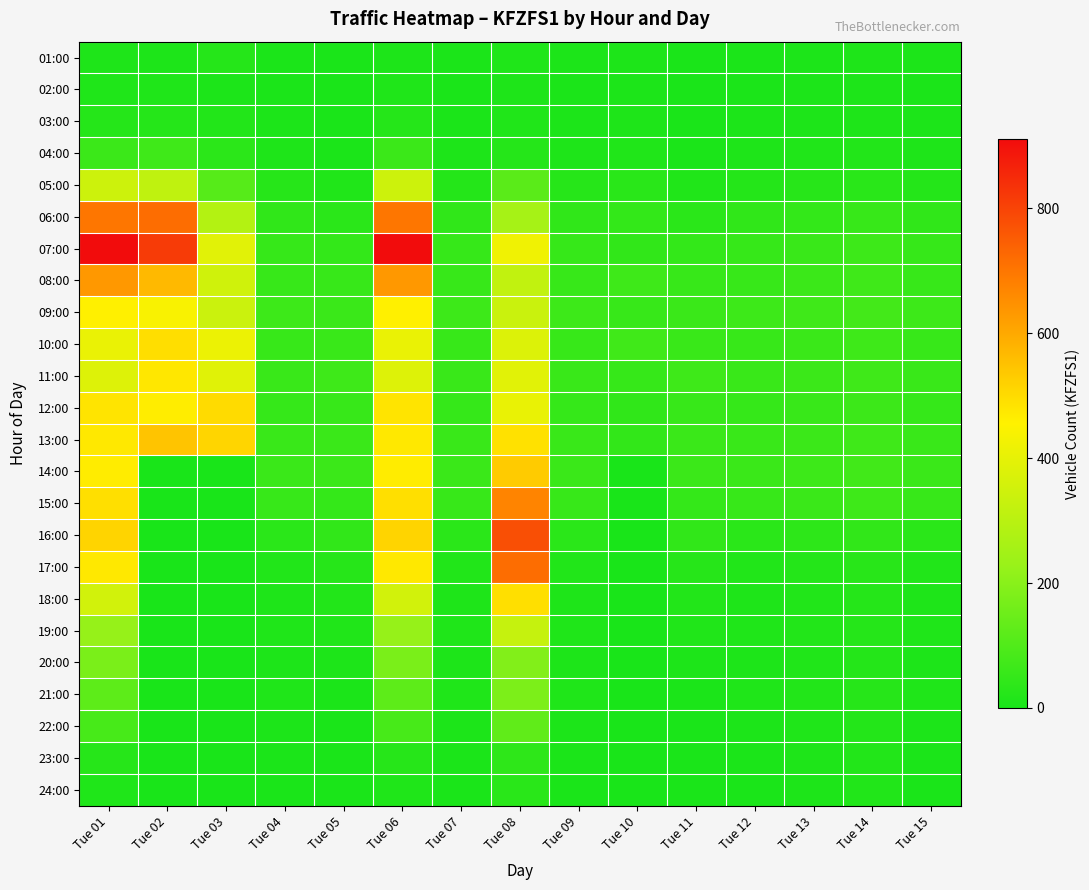

Reading left to right, what are all the values shown in this chart?

01:00: Tue 01=10	Tue 02=8	Tue 03=22	Tue 04=5	Tue 05=3	Tue 06=8	Tue 07=4	Tue 08=12	Tue 09=6	Tue 10=8	Tue 11=3	Tue 12=5	Tue 13=7	Tue 14=9	Tue 15=6
02:00: Tue 01=11	Tue 02=11	Tue 03=6	Tue 04=4	Tue 05=2	Tue 06=11	Tue 07=3	Tue 08=9	Tue 09=5	Tue 10=7	Tue 11=2	Tue 12=4	Tue 13=6	Tue 14=8	Tue 15=5
03:00: Tue 01=22	Tue 02=22	Tue 03=16	Tue 04=6	Tue 05=3	Tue 06=22	Tue 07=5	Tue 08=14	Tue 09=7	Tue 10=9	Tue 11=3	Tue 12=6	Tue 13=8	Tue 14=10	Tue 15=7
04:00: Tue 01=62	Tue 02=68	Tue 03=33	Tue 04=10	Tue 05=5	Tue 06=62	Tue 07=8	Tue 08=22	Tue 09=10	Tue 10=14	Tue 11=5	Tue 12=10	Tue 13=13	Tue 14=16	Tue 15=10
05:00: Tue 01=342	Tue 02=313	Tue 03=110	Tue 04=24	Tue 05=13	Tue 06=342	Tue 07=21	Tue 08=116	Tue 09=24	Tue 10=30	Tue 11=13	Tue 12=21	Tue 13=26	Tue 14=30	Tue 15=21
06:00: Tue 01=699	Tue 02=718	Tue 03=287	Tue 04=42	Tue 05=31	Tue 06=699	Tue 07=42	Tue 08=259	Tue 09=42	Tue 10=47	Tue 11=31	Tue 12=42	Tue 13=47	Tue 14=54	Tue 15=42
07:00: Tue 01=910	Tue 02=816	Tue 03=391	Tue 04=53	Tue 05=47	Tue 06=910	Tue 07=53	Tue 08=422	Tue 09=53	Tue 10=44	Tue 11=47	Tue 12=53	Tue 13=58	Tue 14=65	Tue 15=53
08:00: Tue 01=632	Tue 02=567	Tue 03=349	Tue 04=55	Tue 05=54	Tue 06=632	Tue 07=55	Tue 08=318	Tue 09=55	Tue 10=67	Tue 11=54	Tue 12=55	Tue 13=62	Tue 14=69	Tue 15=55
09:00: Tue 01=458	Tue 02=444	Tue 03=339	Tue 04=64	Tue 05=60	Tue 06=458	Tue 07=64	Tue 08=337	Tue 09=64	Tue 10=54	Tue 11=60	Tue 12=64	Tue 13=69	Tue 14=76	Tue 15=64
10:00: Tue 01=409	Tue 02=493	Tue 03=414	Tue 04=54	Tue 05=58	Tue 06=409	Tue 07=54	Tue 08=378	Tue 09=54	Tue 10=70	Tue 11=58	Tue 12=54	Tue 13=59	Tue 14=66	Tue 15=54
11:00: Tue 01=381	Tue 02=476	Tue 03=386	Tue 04=57	Tue 05=66	Tue 06=381	Tue 07=57	Tue 08=390	Tue 09=57	Tue 10=53	Tue 11=66	Tue 12=57	Tue 13=62	Tue 14=69	Tue 15=57
12:00: Tue 01=482	Tue 02=465	Tue 03=500	Tue 04=51	Tue 05=54	Tue 06=482	Tue 07=51	Tue 08=408	Tue 09=51	Tue 10=42	Tue 11=54	Tue 12=51	Tue 13=56	Tue 14=63	Tue 15=51
13:00: Tue 01=473	Tue 02=545	Tue 03=512	Tue 04=57	Tue 05=59	Tue 06=473	Tue 07=57	Tue 08=488	Tue 09=57	Tue 10=46	Tue 11=59	Tue 12=57	Tue 13=62	Tue 14=69	Tue 15=57
14:00: Tue 01=467	Tue 02=0	Tue 03=0	Tue 04=60	Tue 05=62	Tue 06=467	Tue 07=60	Tue 08=532	Tue 09=60	Tue 10=0	Tue 11=62	Tue 12=60	Tue 13=65	Tue 14=72	Tue 15=60
15:00: Tue 01=491	Tue 02=0	Tue 03=0	Tue 04=54	Tue 05=49	Tue 06=491	Tue 07=54	Tue 08=673	Tue 09=54	Tue 10=0	Tue 11=49	Tue 12=54	Tue 13=59	Tue 14=66	Tue 15=54
16:00: Tue 01=515	Tue 02=0	Tue 03=0	Tue 04=31	Tue 05=44	Tue 06=515	Tue 07=31	Tue 08=778	Tue 09=31	Tue 10=0	Tue 11=44	Tue 12=31	Tue 13=36	Tue 14=43	Tue 15=31
17:00: Tue 01=473	Tue 02=0	Tue 03=0	Tue 04=15	Tue 05=24	Tue 06=473	Tue 07=15	Tue 08=717	Tue 09=15	Tue 10=0	Tue 11=24	Tue 12=15	Tue 13=20	Tue 14=27	Tue 15=15
18:00: Tue 01=352	Tue 02=0	Tue 03=0	Tue 04=10	Tue 05=16	Tue 06=352	Tue 07=10	Tue 08=491	Tue 09=10	Tue 10=0	Tue 11=16	Tue 12=10	Tue 13=15	Tue 14=22	Tue 15=10
19:00: Tue 01=223	Tue 02=0	Tue 03=0	Tue 04=11	Tue 05=13	Tue 06=223	Tue 07=11	Tue 08=327	Tue 09=11	Tue 10=0	Tue 11=13	Tue 12=11	Tue 13=16	Tue 14=23	Tue 15=11
20:00: Tue 01=173	Tue 02=0	Tue 03=0	Tue 04=8	Tue 05=8	Tue 06=173	Tue 07=8	Tue 08=187	Tue 09=8	Tue 10=0	Tue 11=8	Tue 12=8	Tue 13=13	Tue 14=20	Tue 15=8
21:00: Tue 01=122	Tue 02=0	Tue 03=0	Tue 04=12	Tue 05=5	Tue 06=122	Tue 07=12	Tue 08=176	Tue 09=12	Tue 10=0	Tue 11=5	Tue 12=12	Tue 13=17	Tue 14=24	Tue 15=12
22:00: Tue 01=83	Tue 02=0	Tue 03=0	Tue 04=6	Tue 05=3	Tue 06=83	Tue 07=6	Tue 08=127	Tue 09=6	Tue 10=0	Tue 11=3	Tue 12=6	Tue 13=11	Tue 14=18	Tue 15=6
23:00: Tue 01=24	Tue 02=0	Tue 03=0	Tue 04=4	Tue 05=3	Tue 06=24	Tue 07=4	Tue 08=39	Tue 09=4	Tue 10=0	Tue 11=3	Tue 12=4	Tue 13=9	Tue 14=16	Tue 15=4
24:00: Tue 01=12	Tue 02=0	Tue 03=0	Tue 04=3	Tue 05=3	Tue 06=12	Tue 07=3	Tue 08=29	Tue 09=3	Tue 10=0	Tue 11=3	Tue 12=3	Tue 13=8	Tue 14=15	Tue 15=3